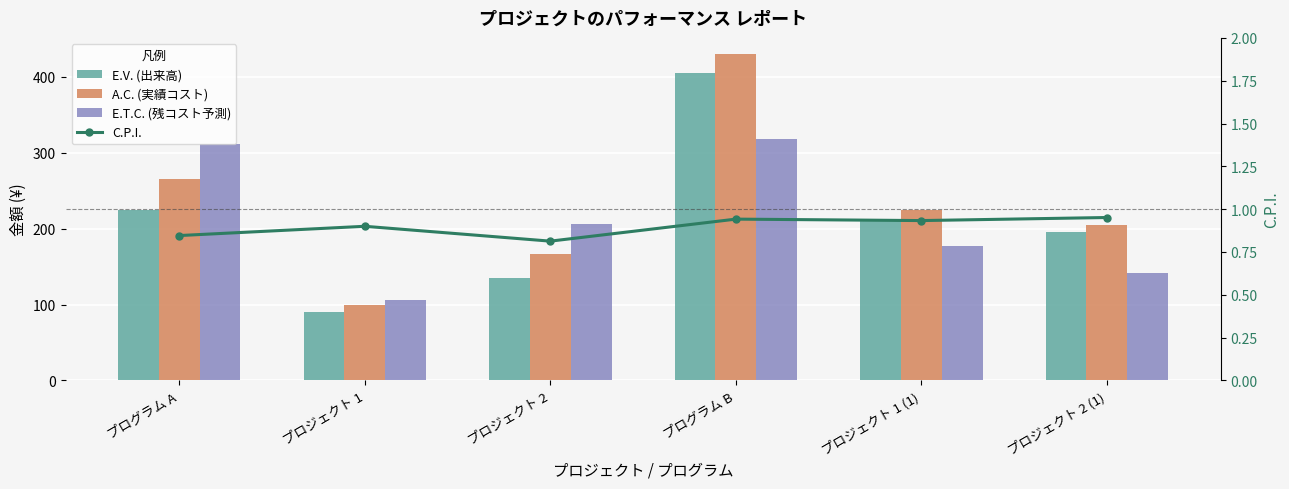

What is the average value of the C.P.I. series?

0.9